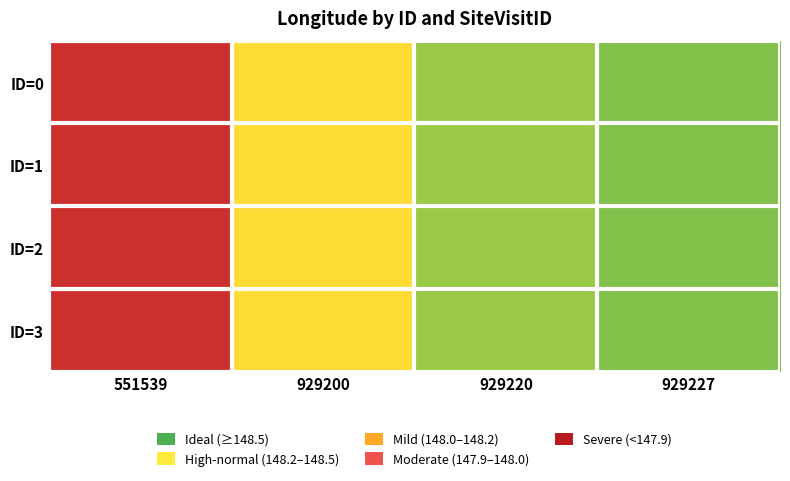

At which category is the sum across all series the highest?

551539